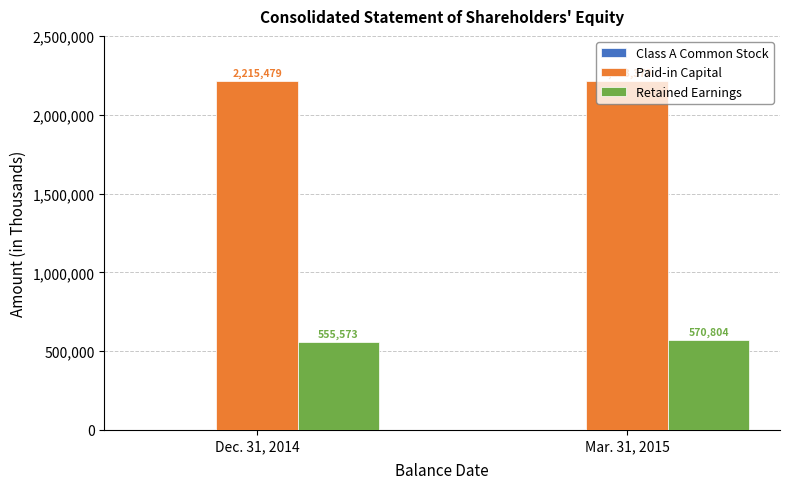

The value of Retained Earnings at Mar. 31, 2015 is 570804. True or false?

True